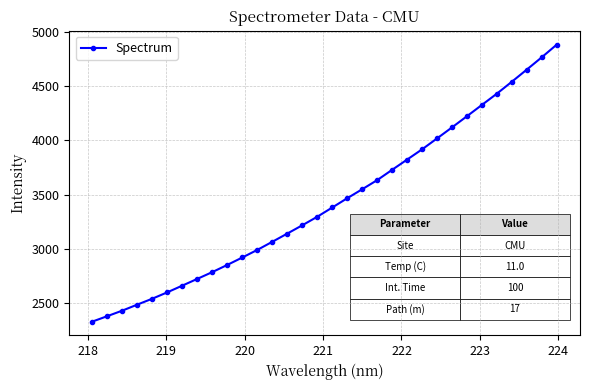

True or false: the data has more than 2 interior local peaks.

False